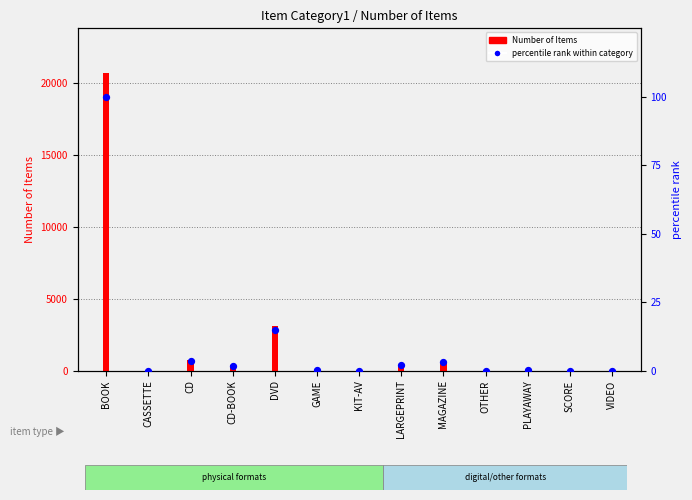

What are all the series names shown in the legend?

Number of Items, percentile rank within category